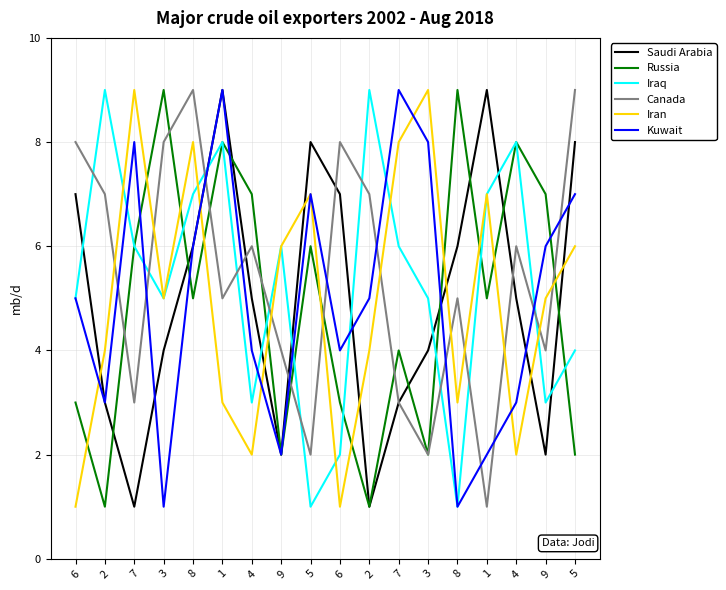

At how many categories does at least one series exceed 7?

15